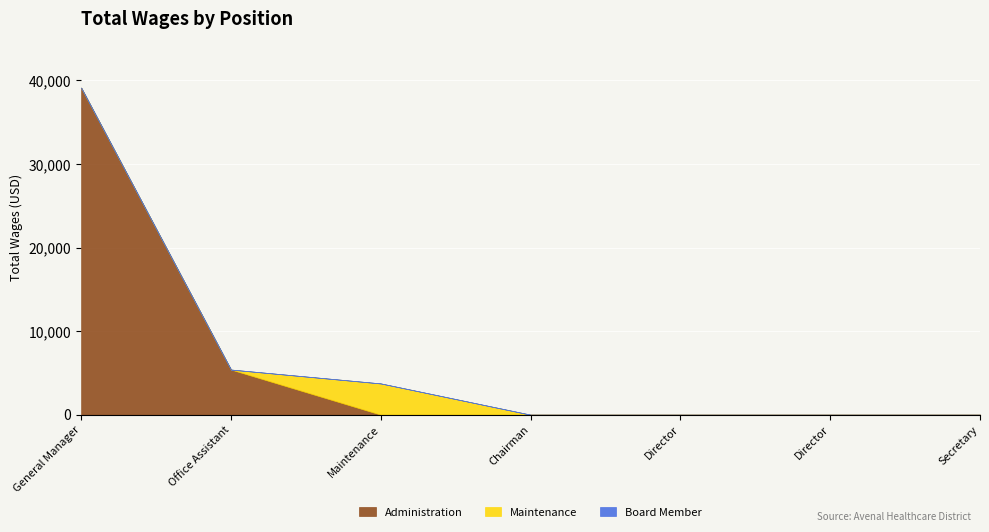

Which has a higher value, Chairman or Secretary?

Chairman